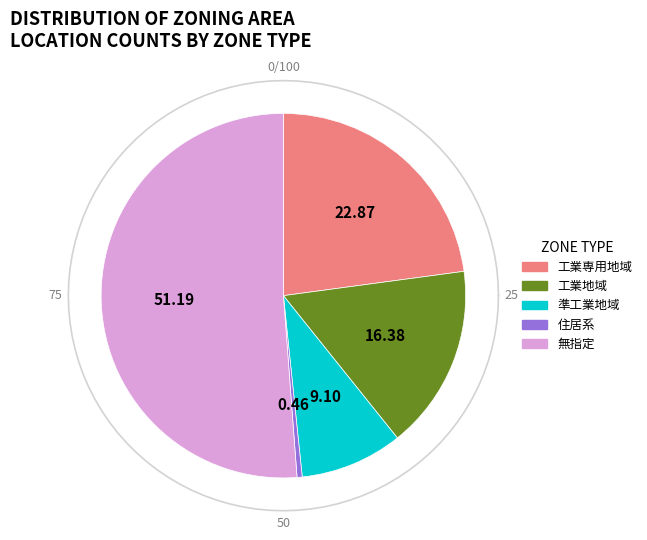

To the nearest percent, what is the combined percentage of 工業地域 and 準工業地域?

25%